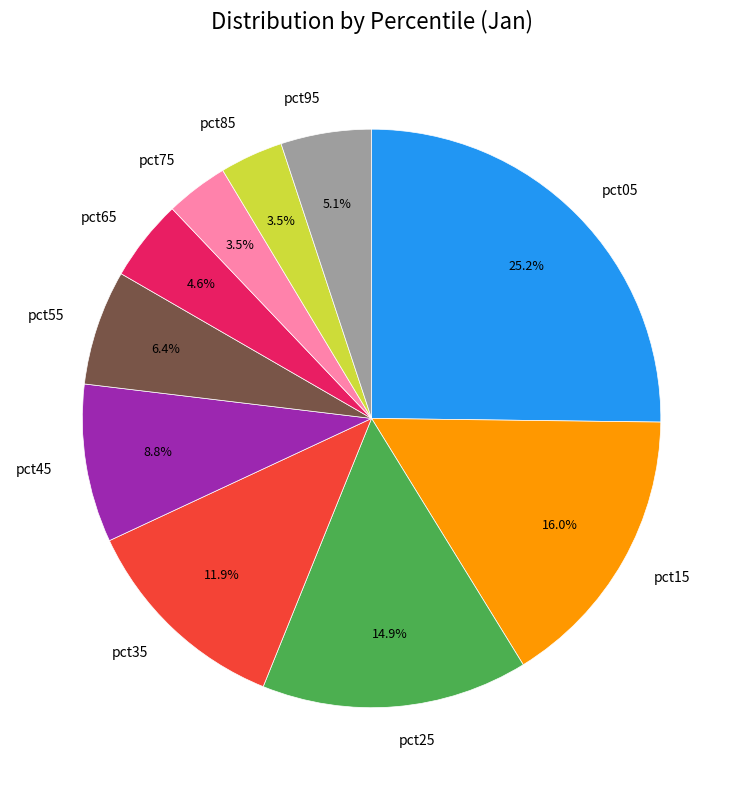

Which category has the biggest portion of the pie?

pct05